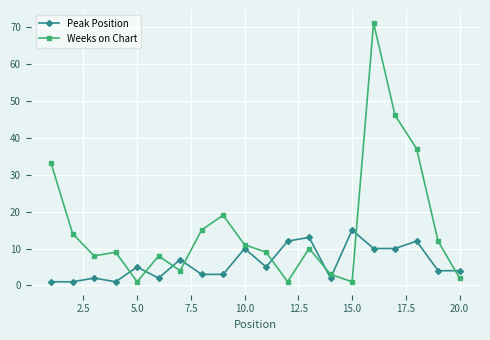

True or false: Weeks on Chart has more than 1 points higher than both neighbors.

True